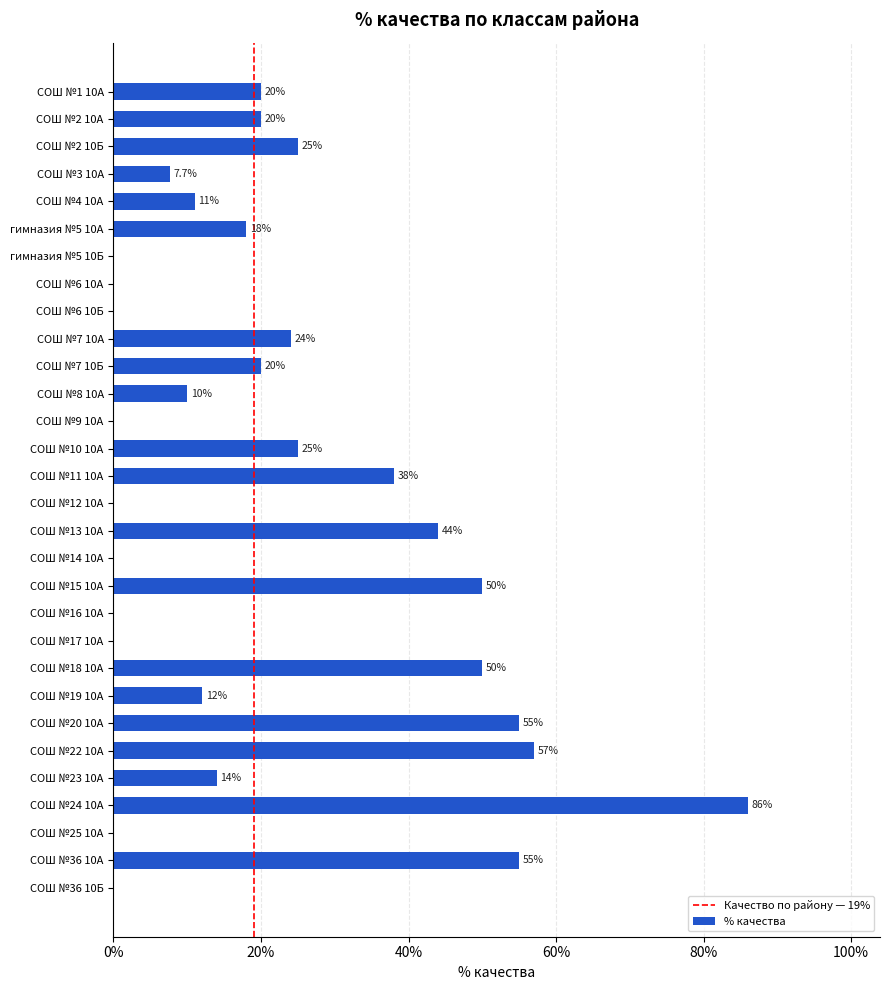

Reading top to bottom, extract all data points from this chart.

СОШ №1 10А=20.0	СОШ №2 10А=20.0	СОШ №2 10Б=25.0	СОШ №3 10А=7.7	СОШ №4 10А=11.0	гимназия №5 10А=18.0	гимназия №5 10Б=0.0	СОШ №6 10А=0.0	СОШ №6 10Б=0.0	СОШ №7 10А=24.0	СОШ №7 10Б=20.0	СОШ №8 10А=10.0	СОШ №9 10А=0.0	СОШ №10 10А=25.0	СОШ №11 10А=38.0	СОШ №12 10А=0.0	СОШ №13 10А=44.0	СОШ №14 10А=0.0	СОШ №15 10А=50.0	СОШ №16 10А=0.0	СОШ №17 10А=0.0	СОШ №18 10А=50.0	СОШ №19 10А=12.0	СОШ №20 10А=55.0	СОШ №22 10А=57.0	СОШ №23 10А=14.0	СОШ №24 10А=86.0	СОШ №25 10А=0.0	СОШ №36 10А=55.0	СОШ №36 10Б=0.0